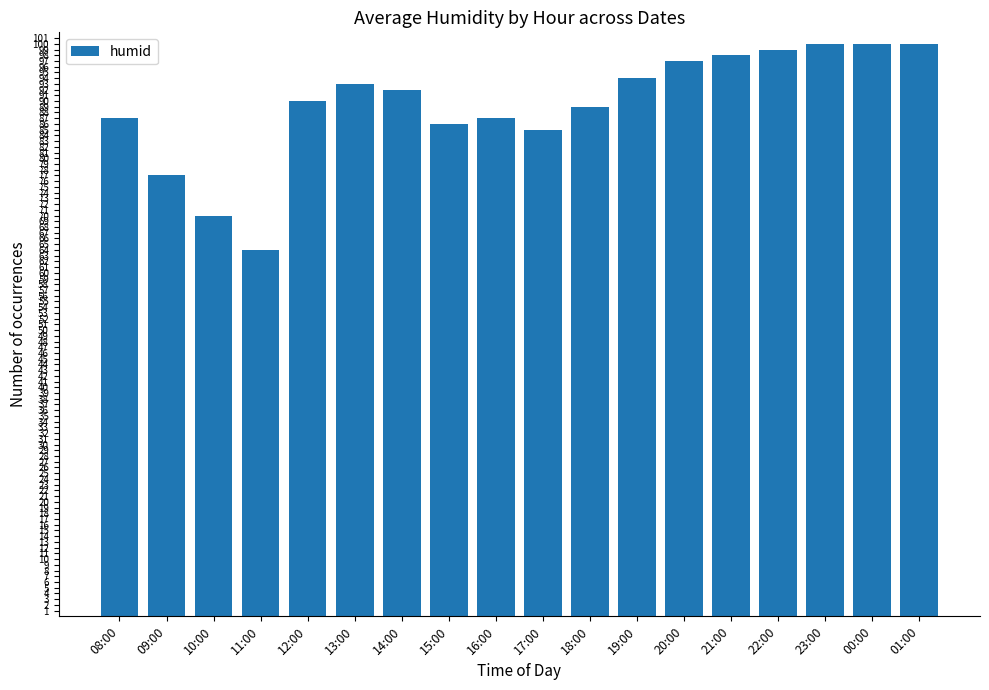

Where does the data first go above 92?

13:00